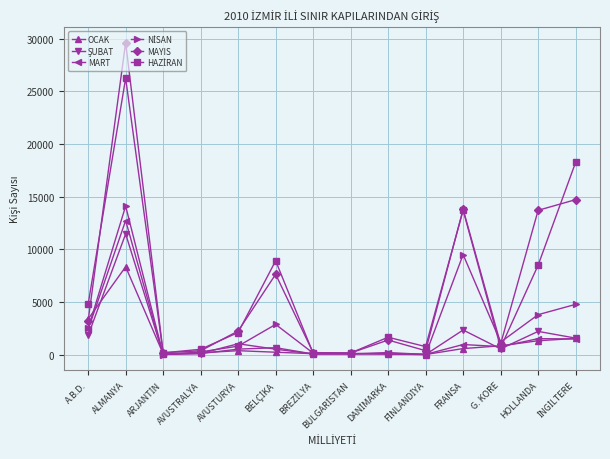

At which category is the sum across all series the highest?

ALMANYA